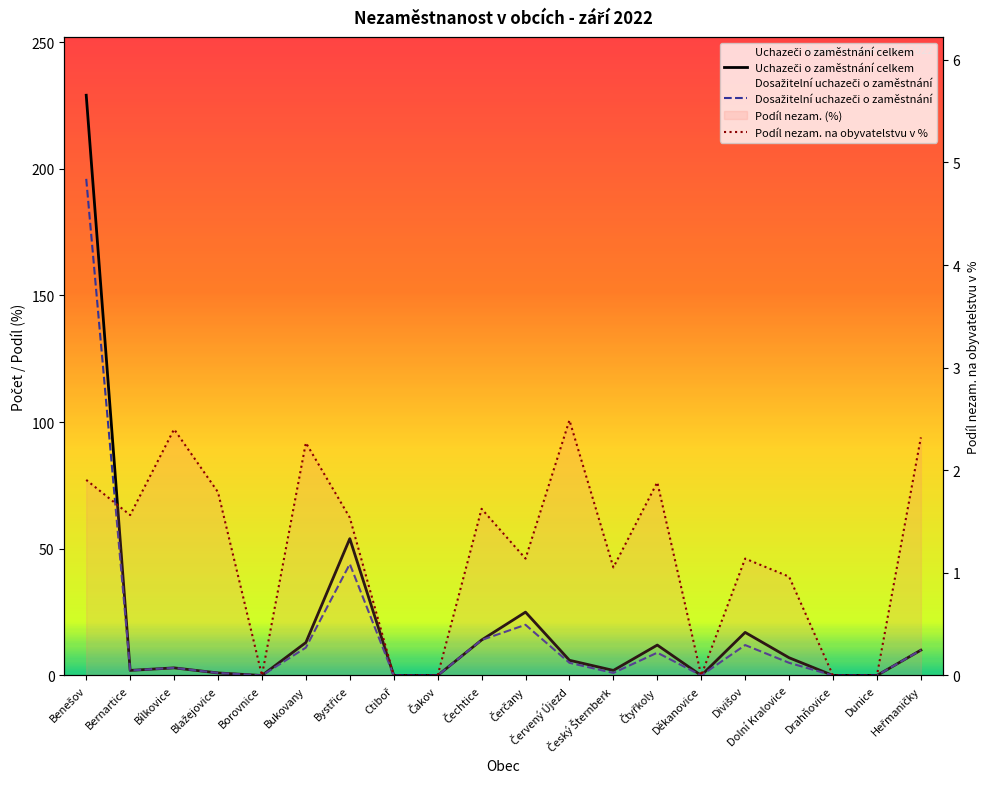

Rank the series by their maximum value, from lowest to highest.

Podíl nezam. na obyvatelstvu v %, Dosažitelní uchazeči o zaměstnání, Uchazeči o zaměstnání celkem